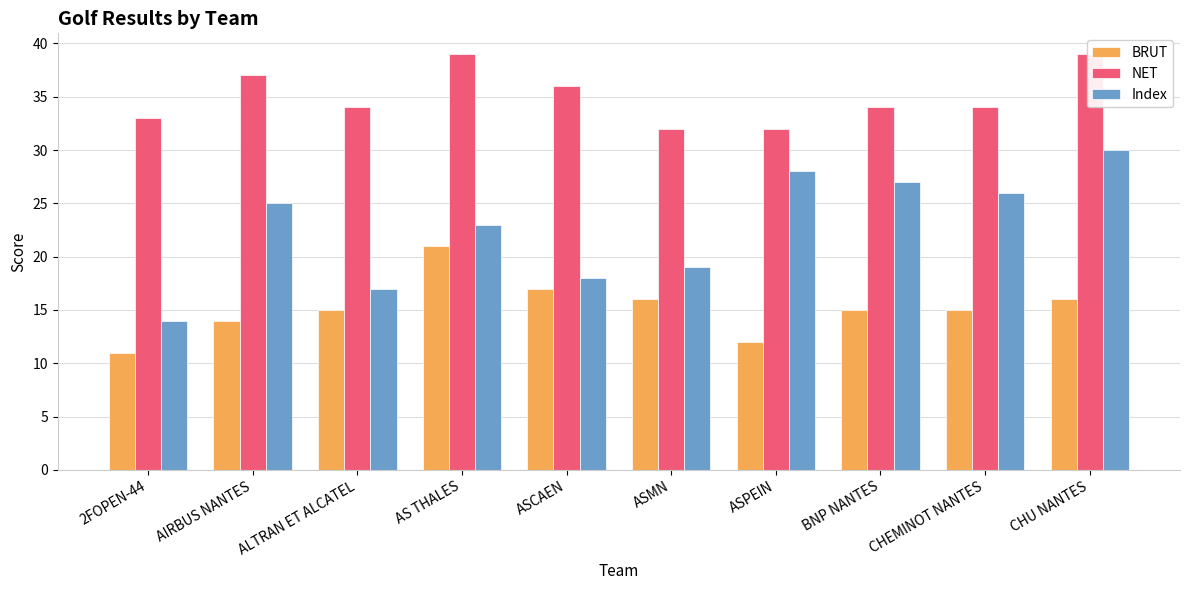

Which category has the highest value in the BRUT series?

AS THALES